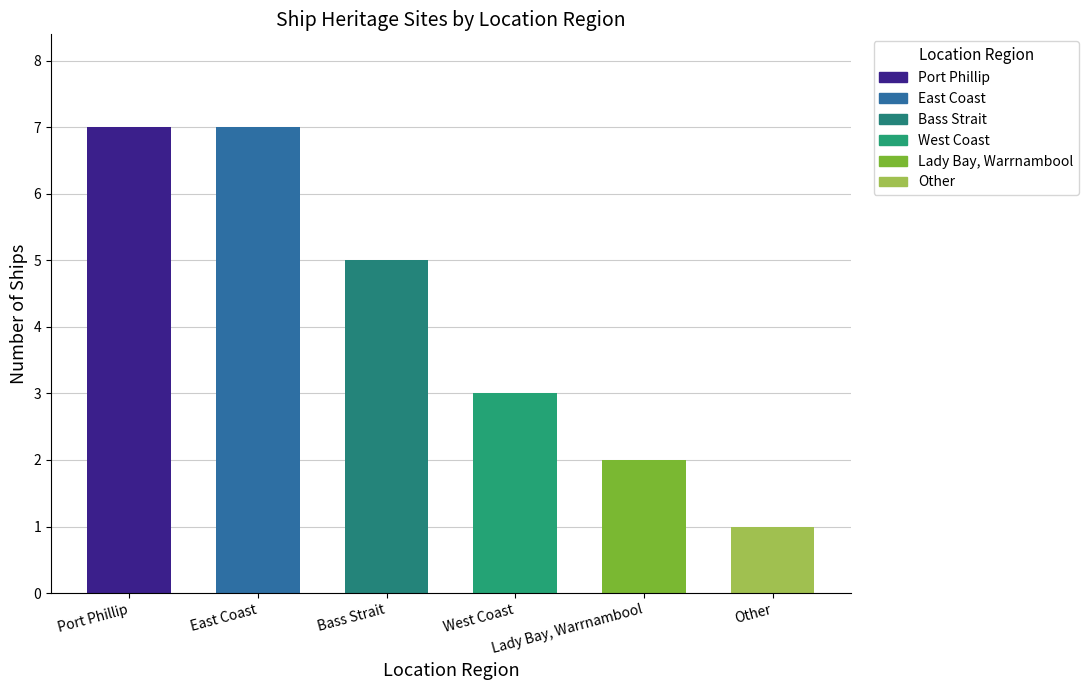

List the labels in order of value, smallest first.

Other, Lady Bay, Warrnambool, West Coast, Bass Strait, Port Phillip, East Coast